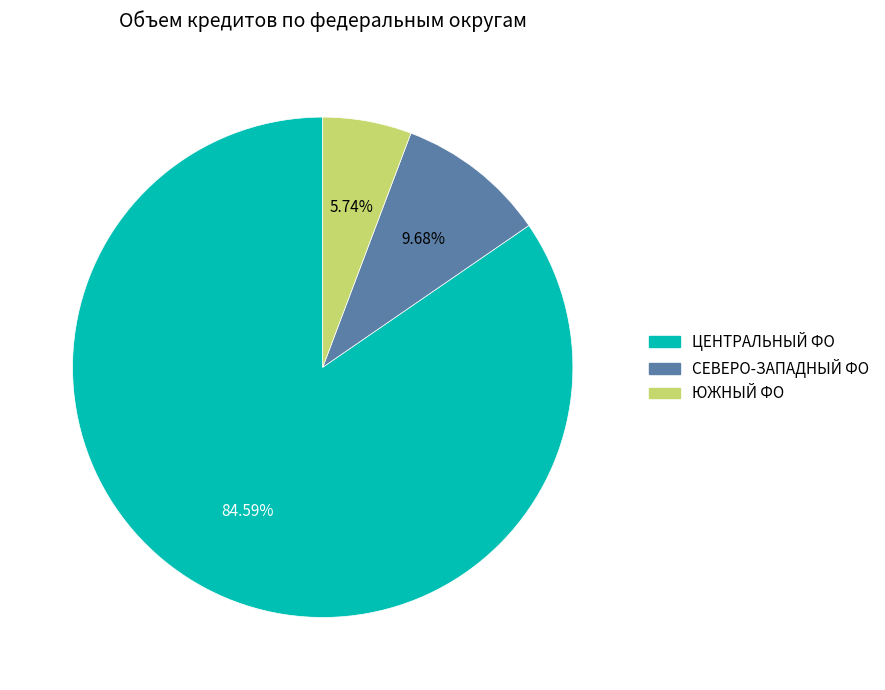

How many segments does this pie chart have?

3